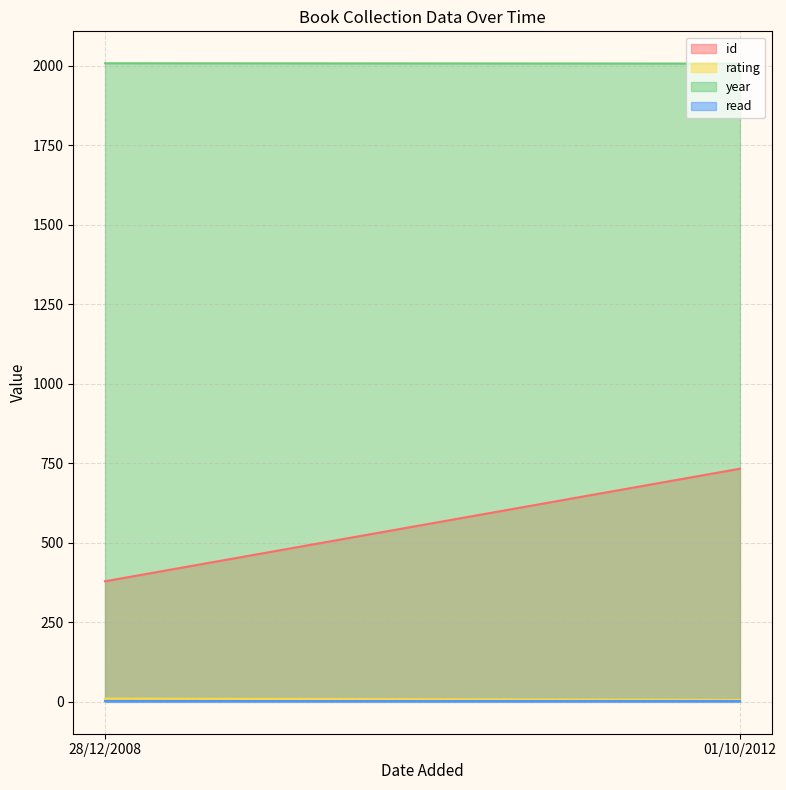

What is the greatest value displayed?

2008